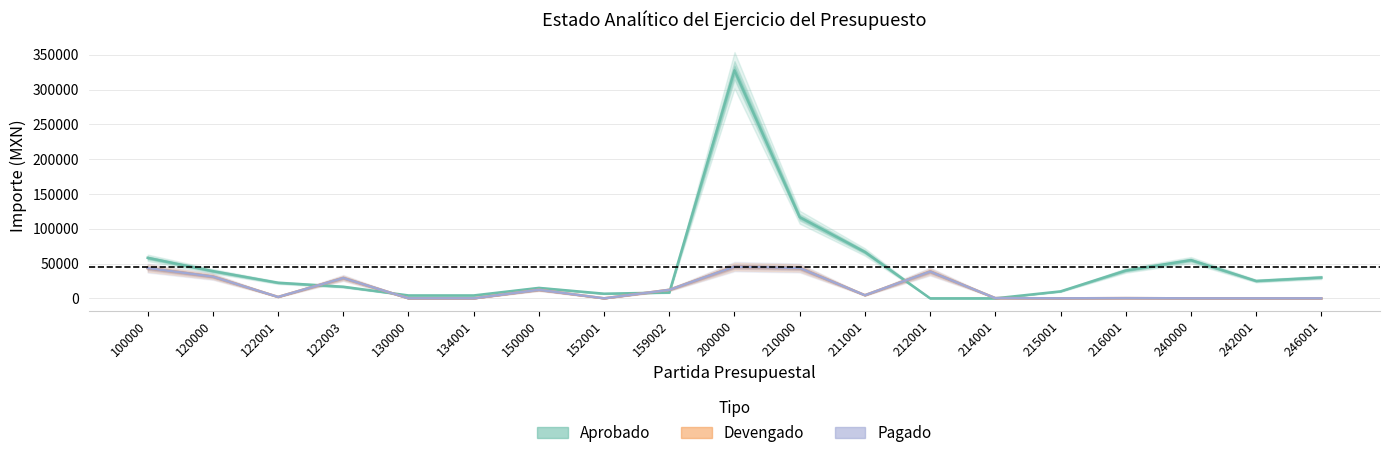

Which series ends up on top after the final intersection of Devengado and Aprobado?

Aprobado